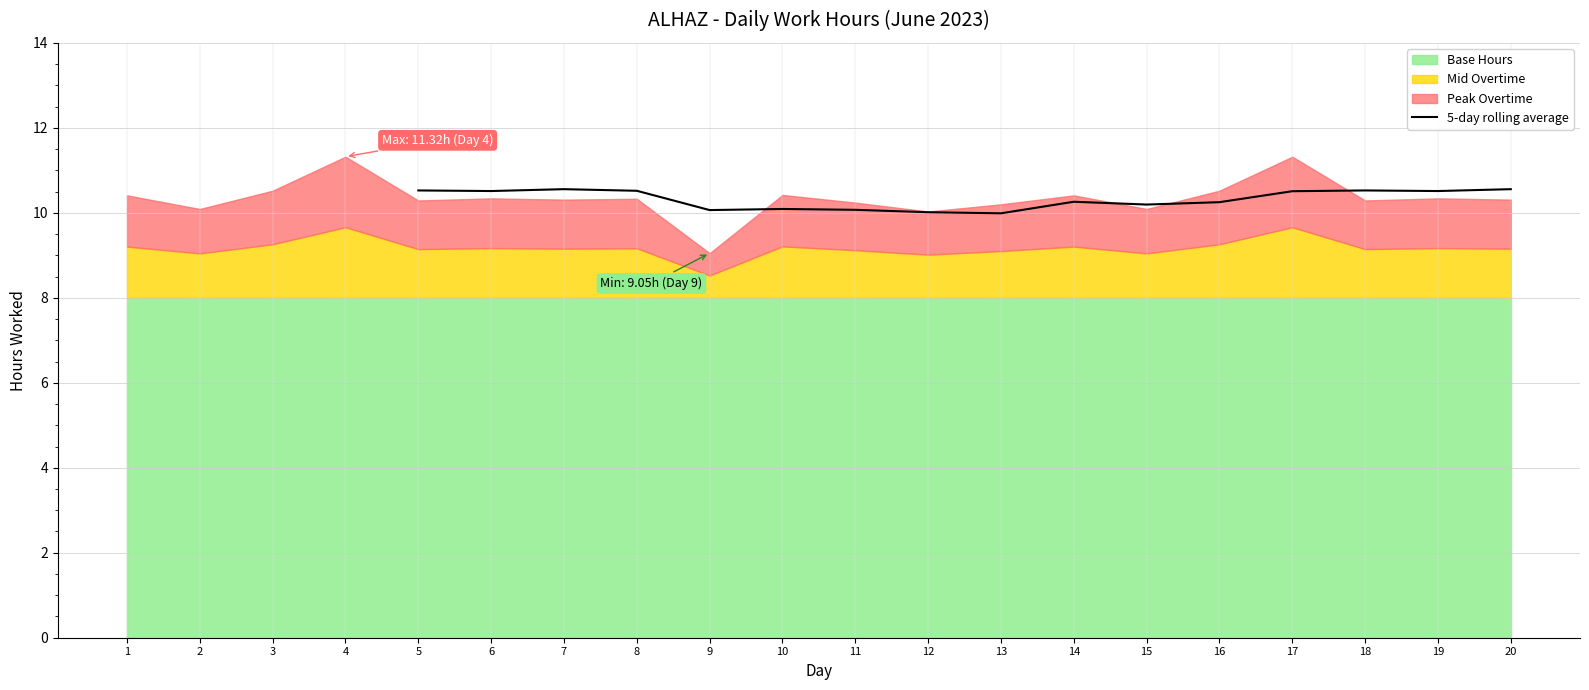

Which has a higher value, 8 or 4?

4